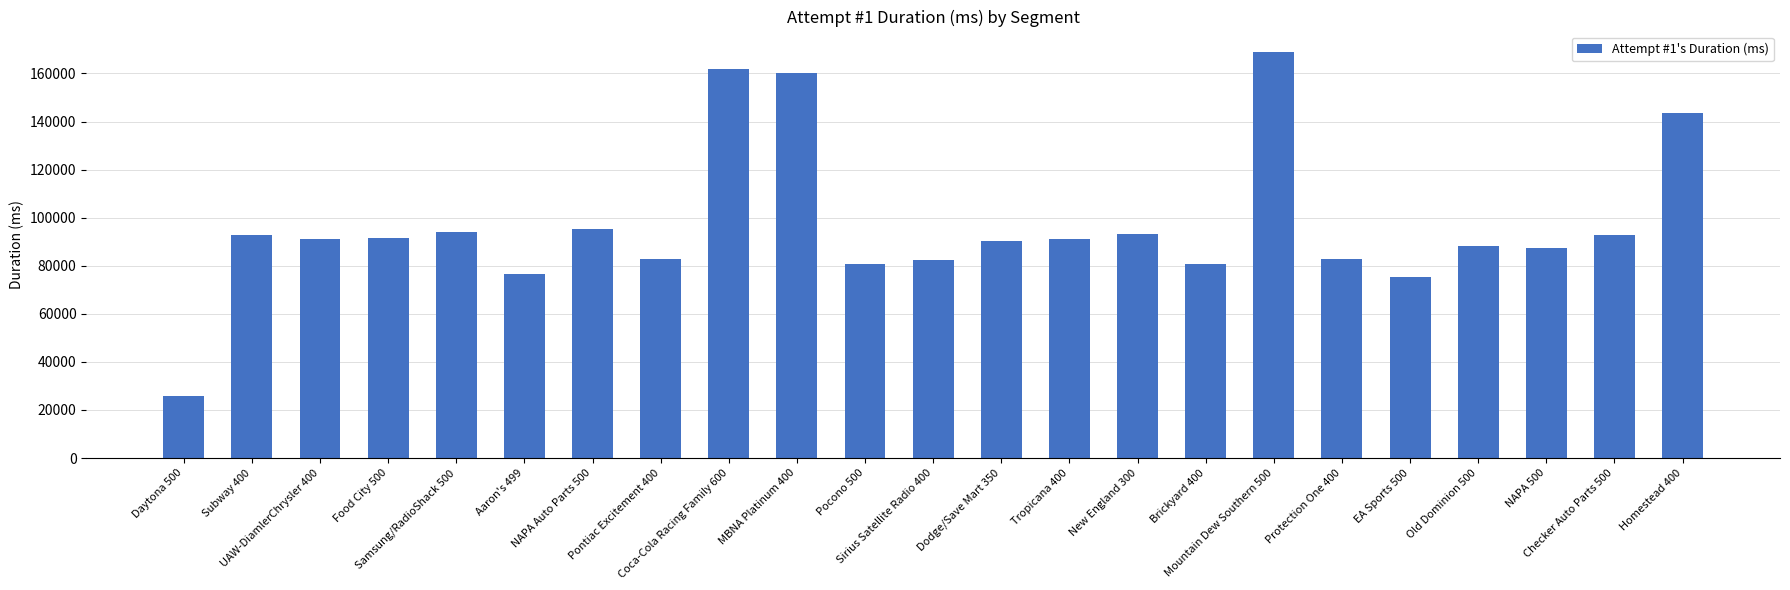

How many data points are less than 91018?

11